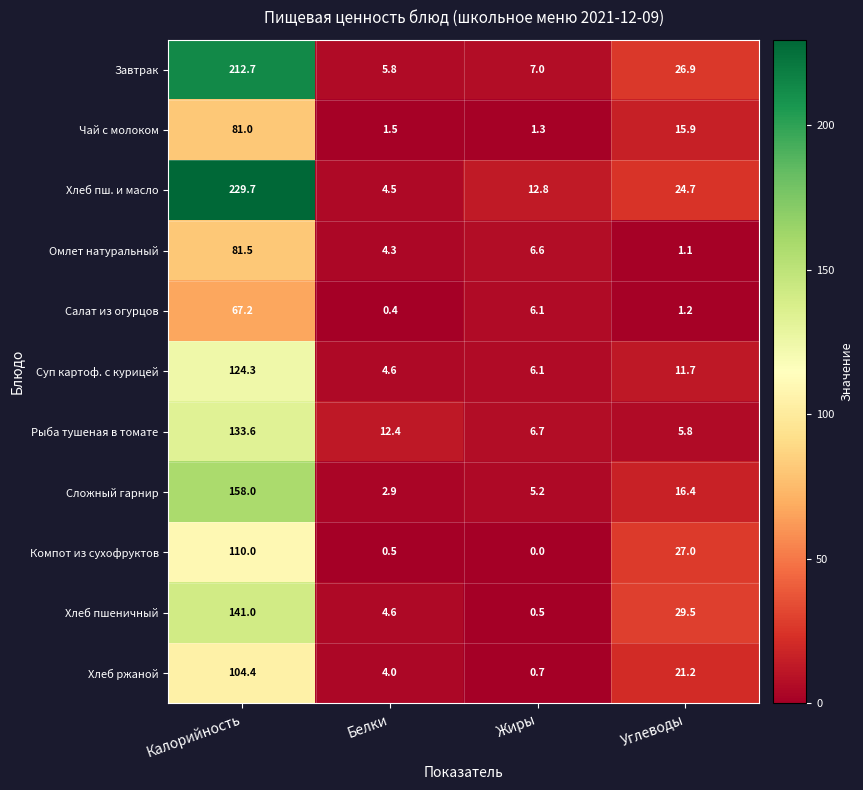

How many distinct data groups are displayed?

11